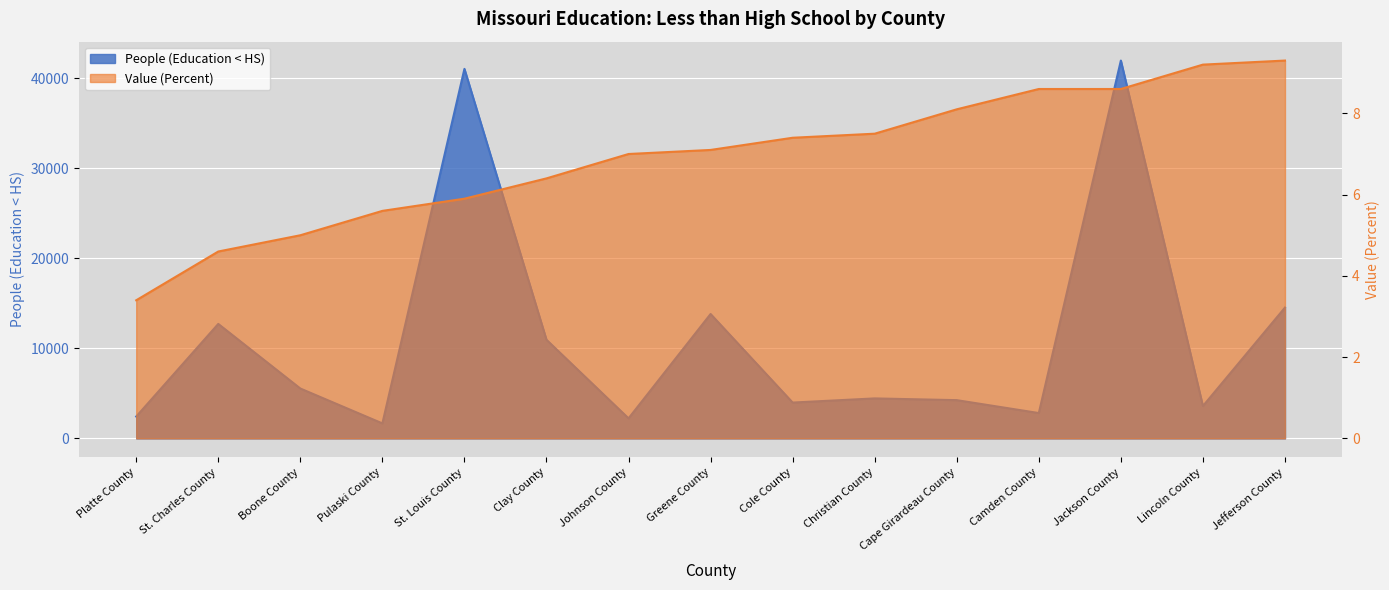

Is the value of People (Education < HS) at Cape Girardeau County greater than the value of Value (Percent) at Jackson County?

Yes